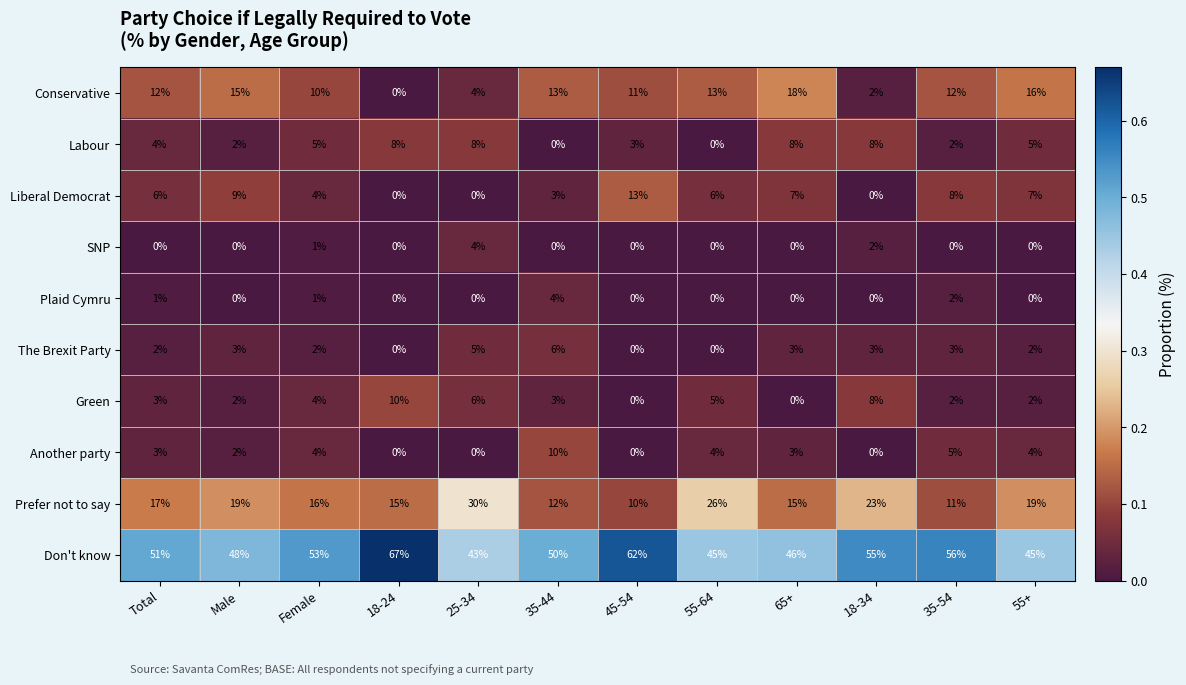

True or false: Don't know has a value of 67 at 18-24.

True